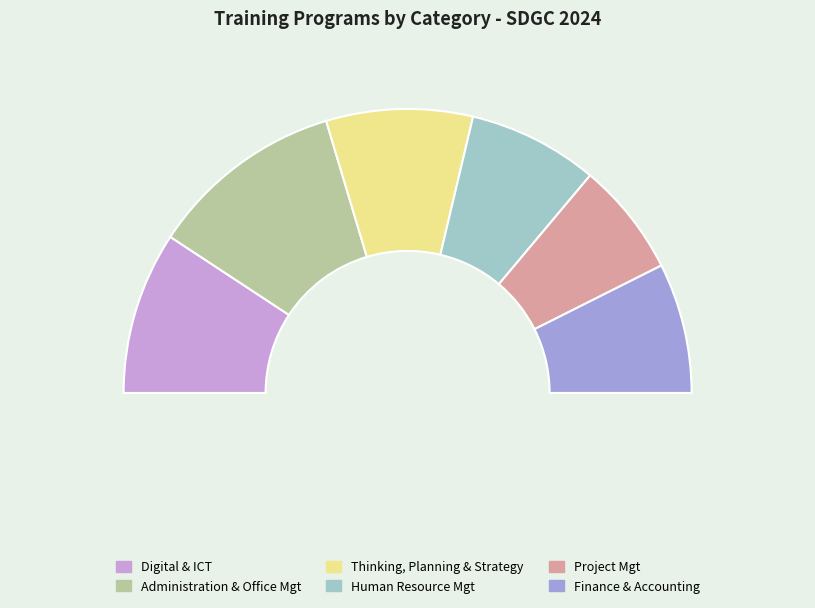

How much of the chart is everything except Finance & Accounting?

85.2%